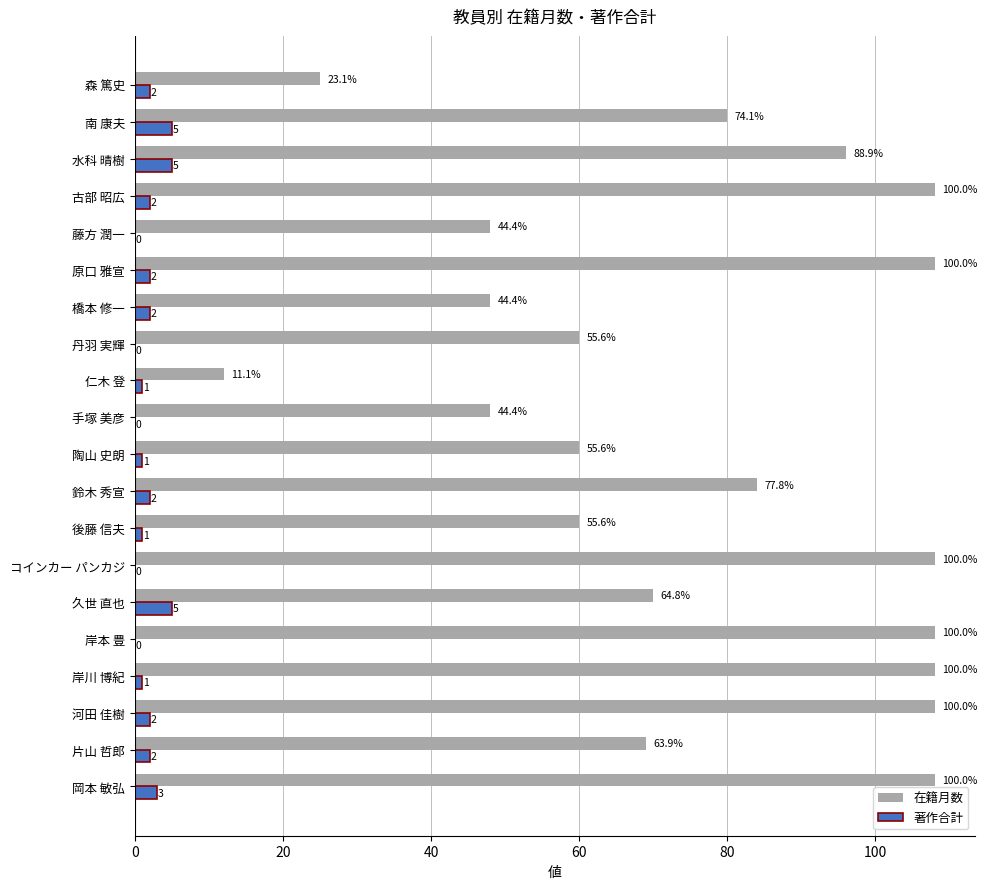

Which series changed the most between 丹羽 実輝 and 南 康夫?

在籍月数